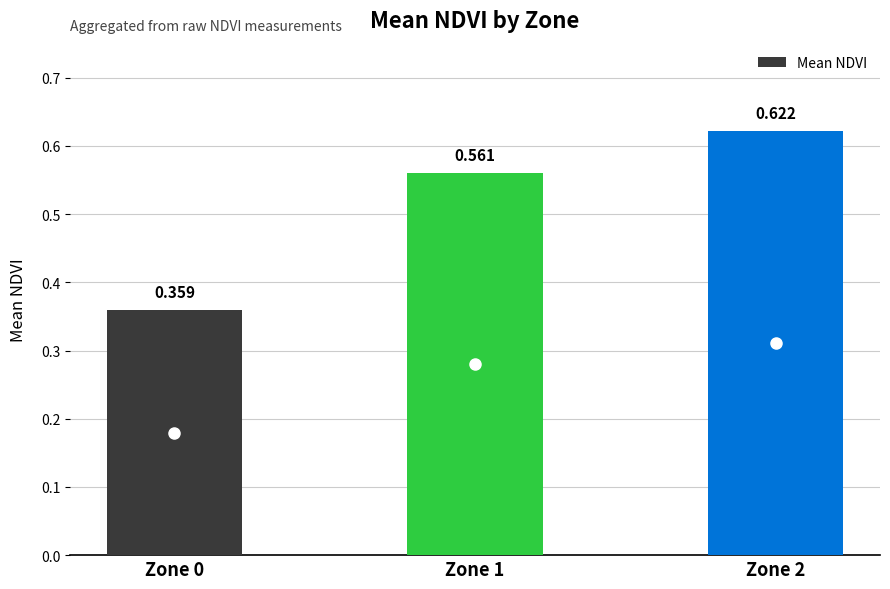

Does the chart contain any negative values?

No